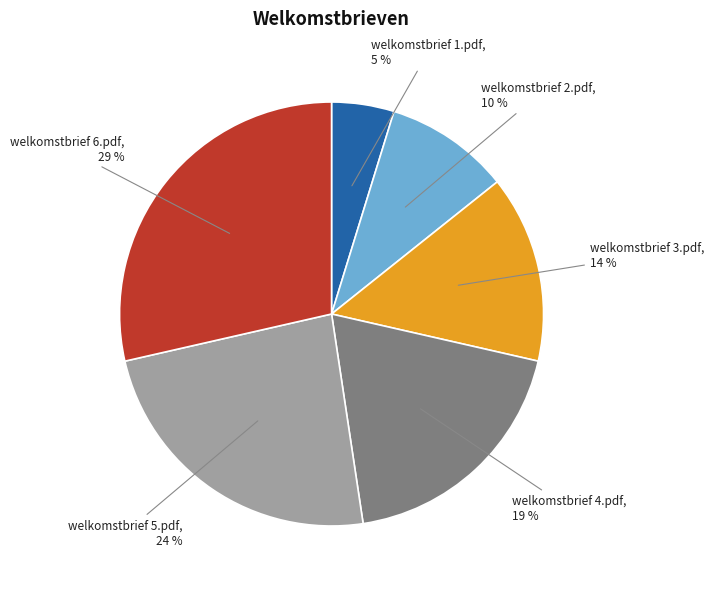

Does any single category account for the majority?

No